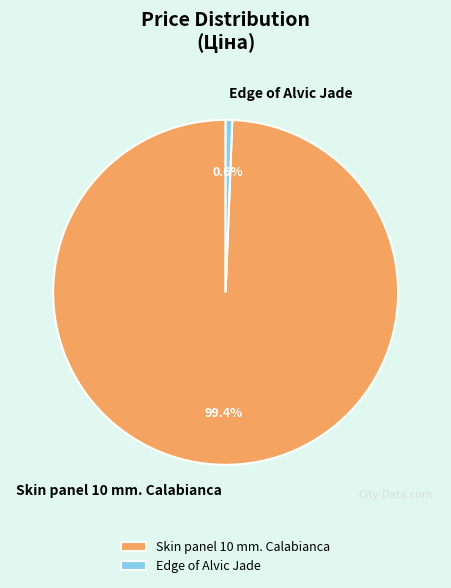

To the nearest percent, what portion does Skin panel 10 mm. Calabianca represent?

99%